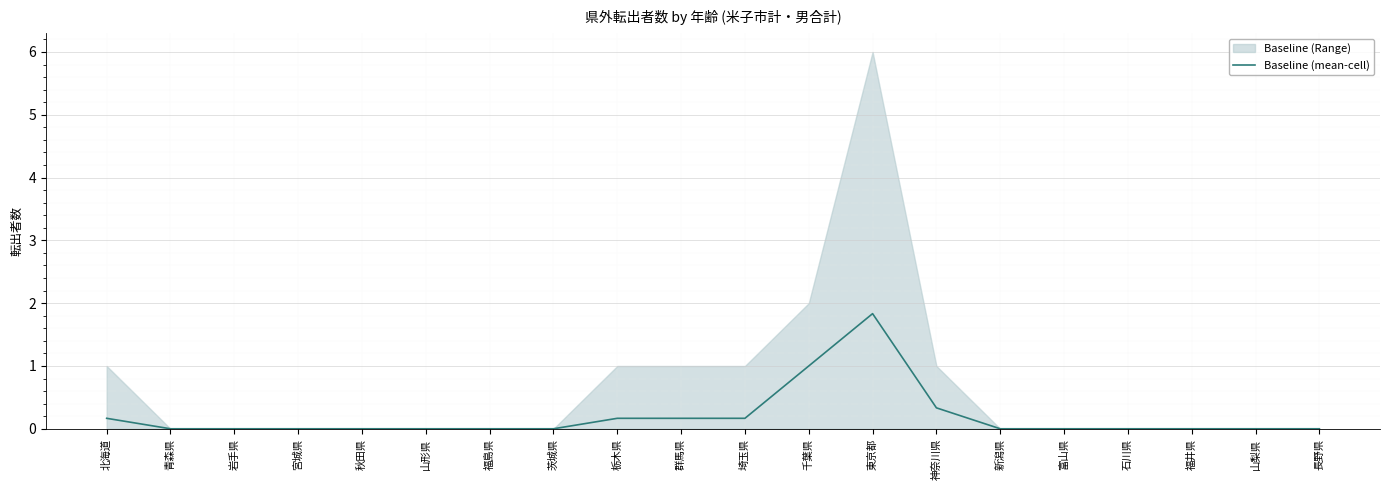

Rank the categories by value from highest to lowest.

東京都, 千葉県, 神奈川県, 北海道, 栃木県, 群馬県, 埼玉県, 青森県, 岩手県, 宮城県, 秋田県, 山形県, 福島県, 茨城県, 新潟県, 富山県, 石川県, 福井県, 山梨県, 長野県